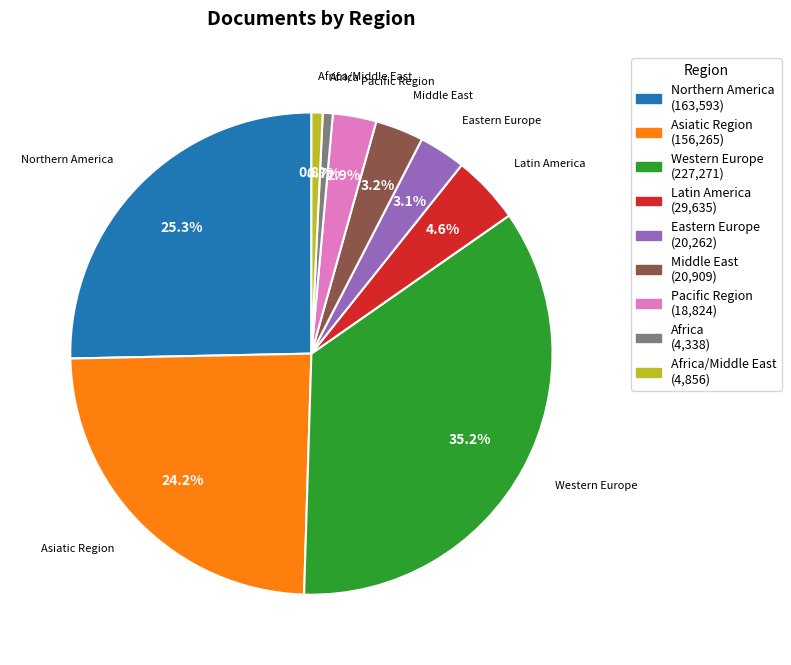

Is there a majority slice in this chart?

No